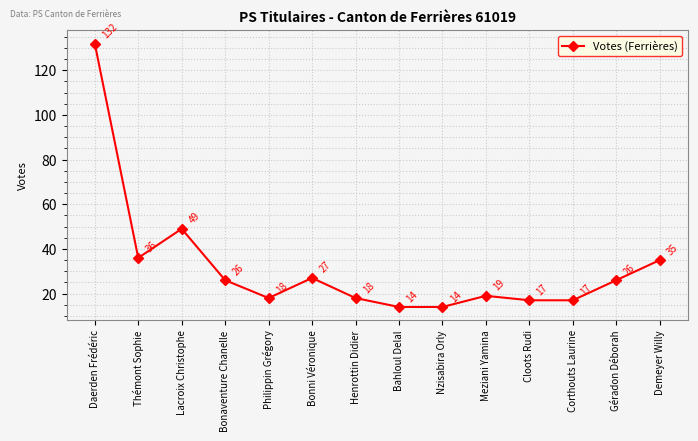

What is the difference between the second highest and second lowest values?

35